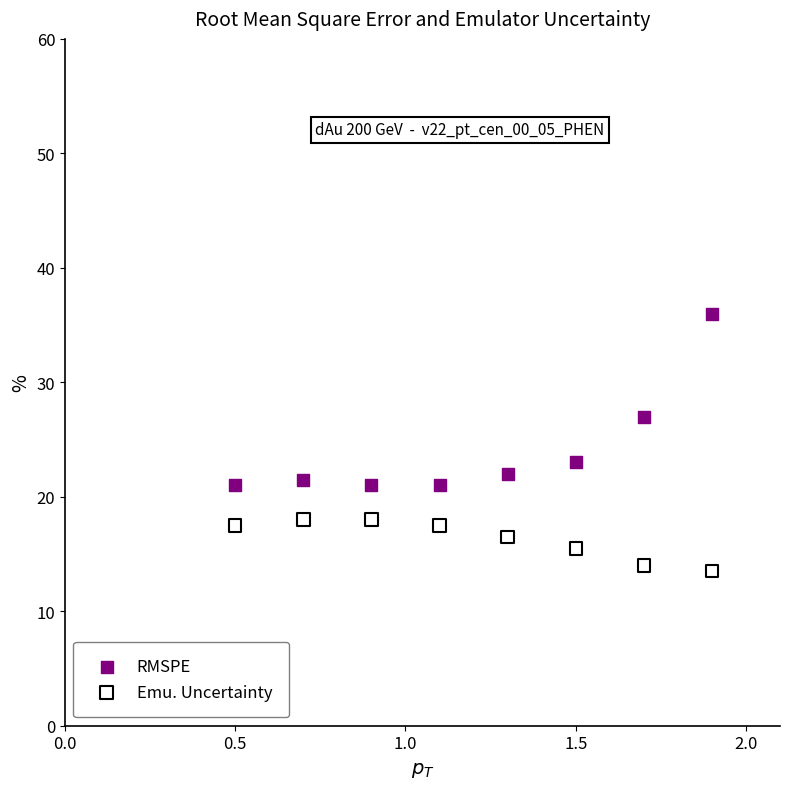

Across all series, what Y value is closest to 24?

23.0